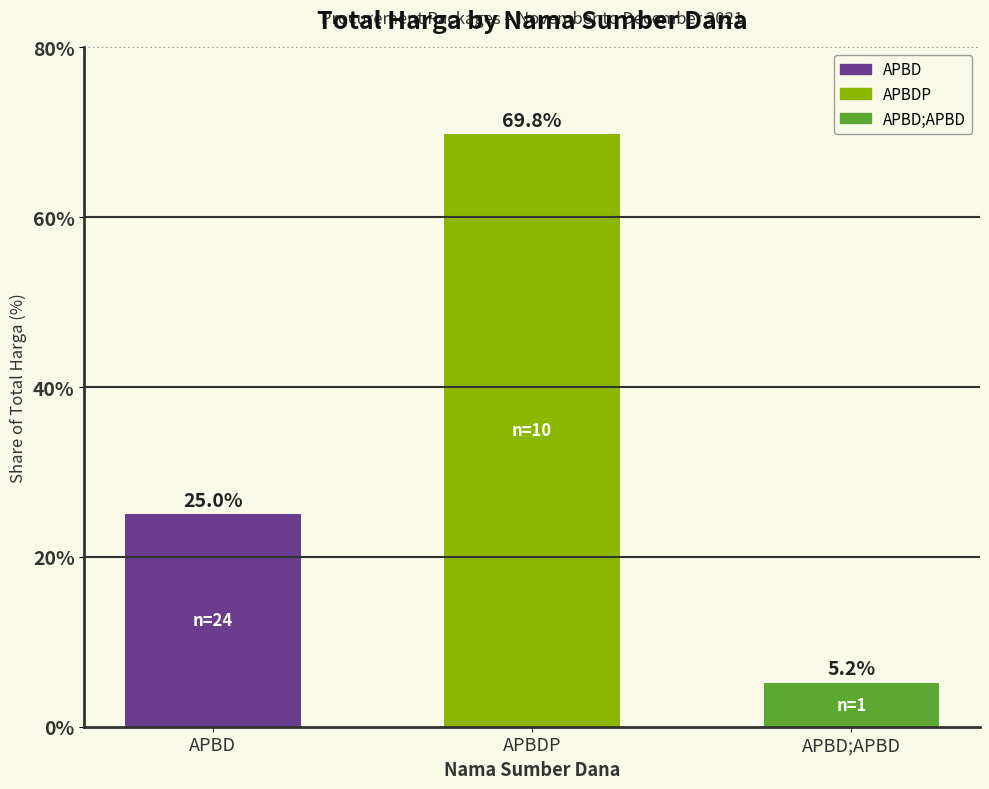

What value does the data have at APBD;APBD?

5.2